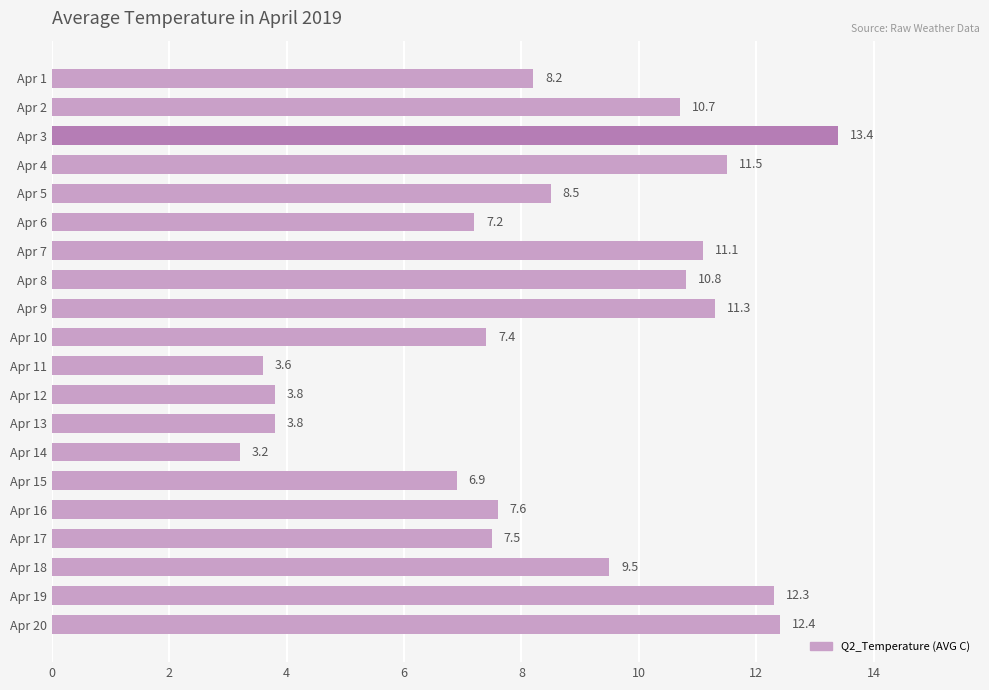

The chart shows a value of 7.2 at Apr 2. True or false?

False